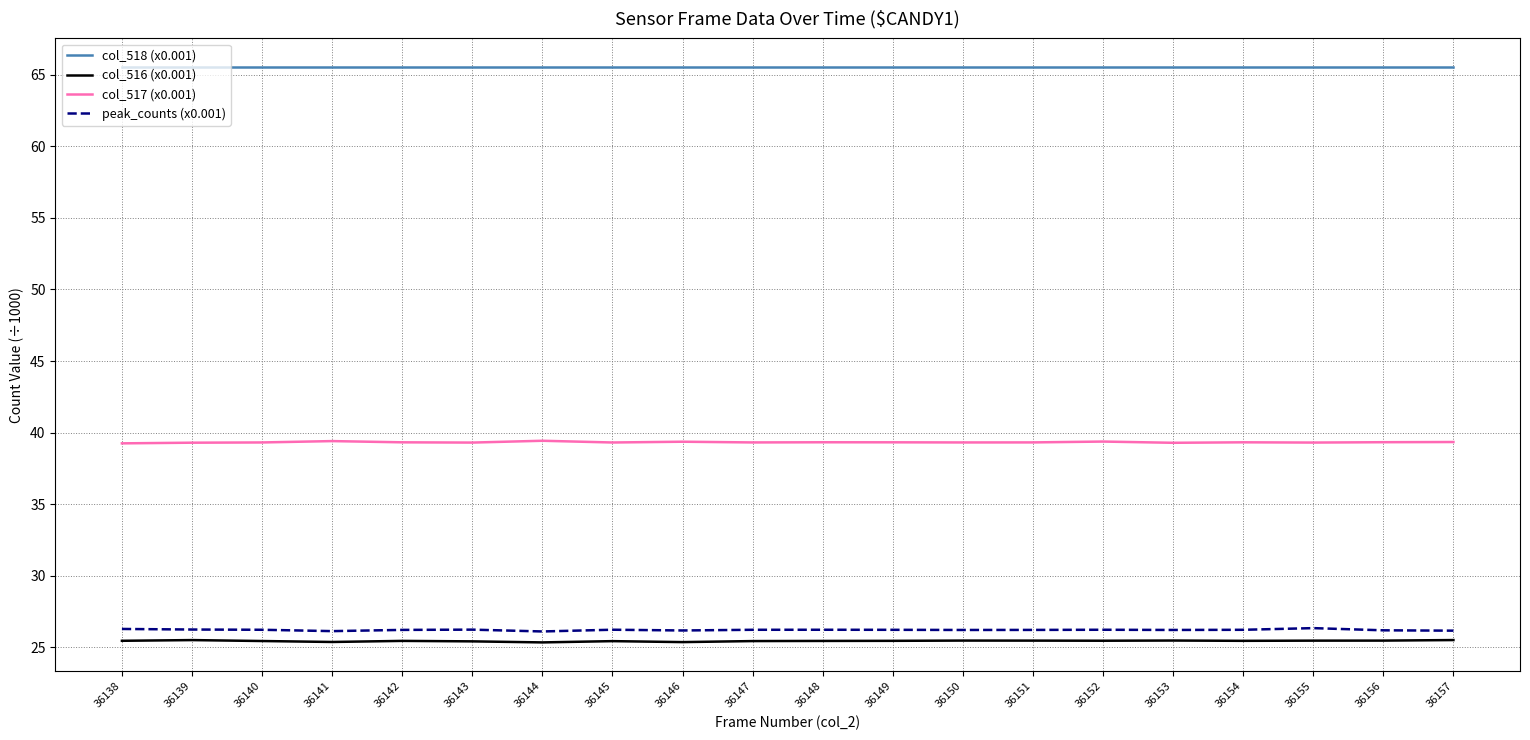

Is it true that col_518 (x0.001) equals 65.5 at 36147?

True